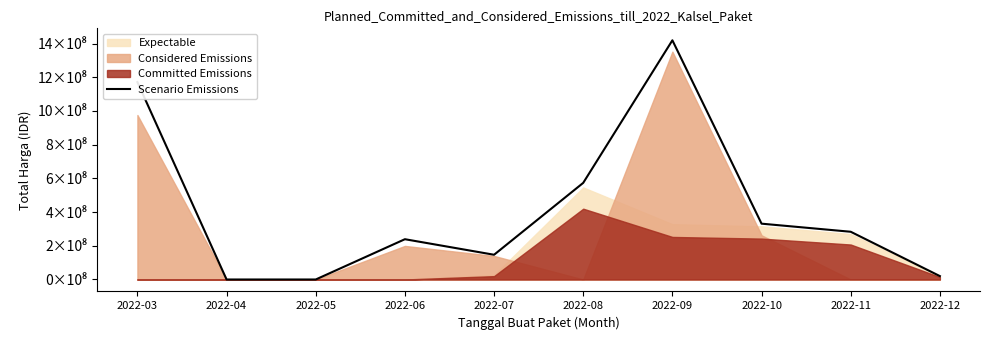

Which has a higher value, 2022-06 or 2022-07?

2022-06